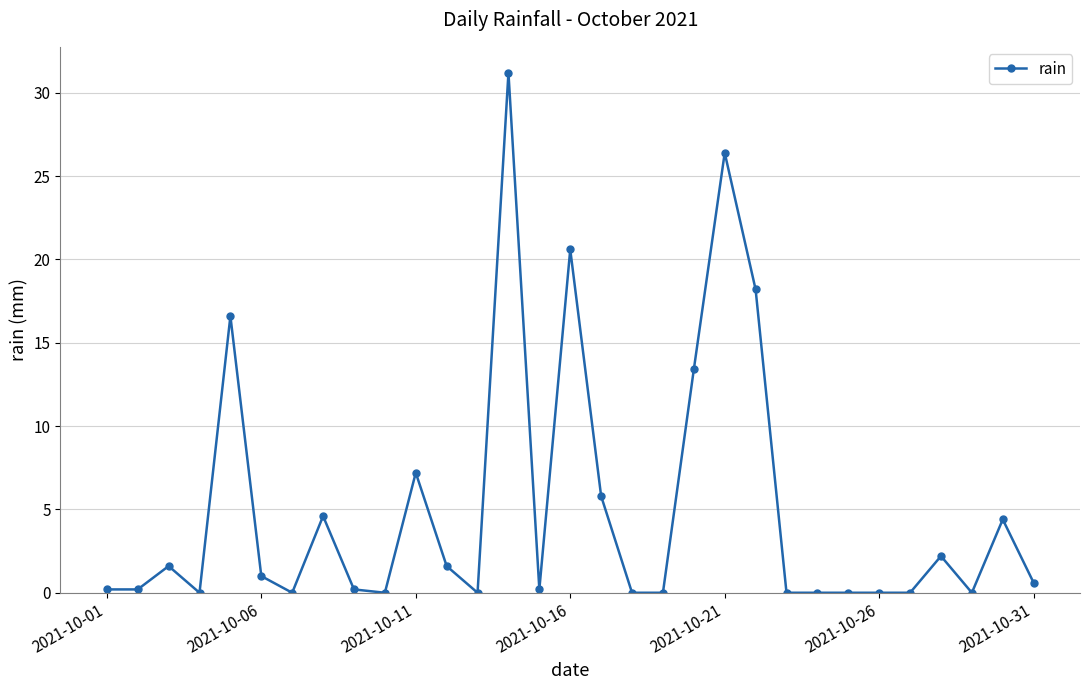

How many lines are shown in the chart?

1